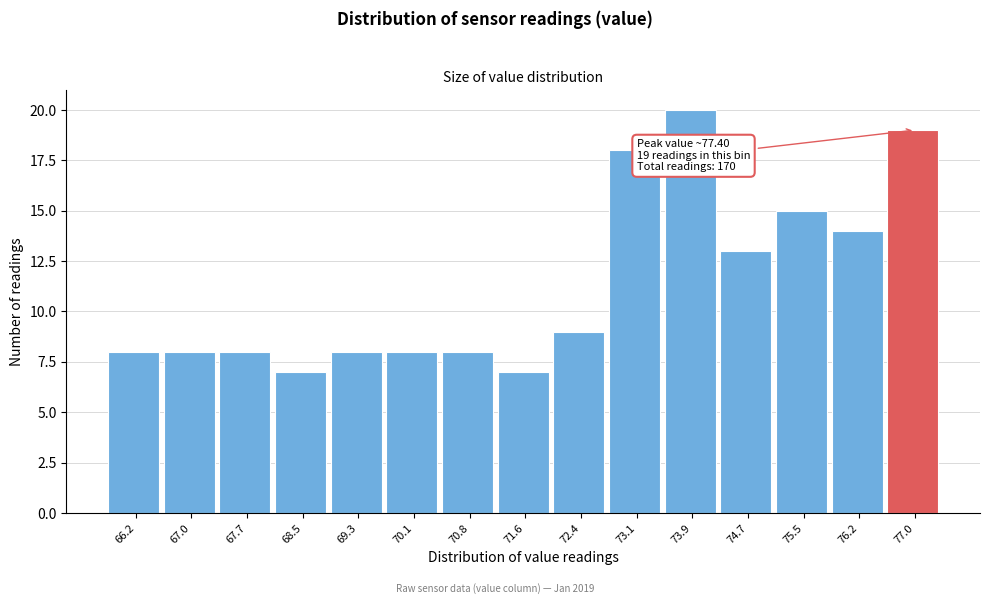

Over which range of the x-axis is the bar tallest?

73.5 to 74.3